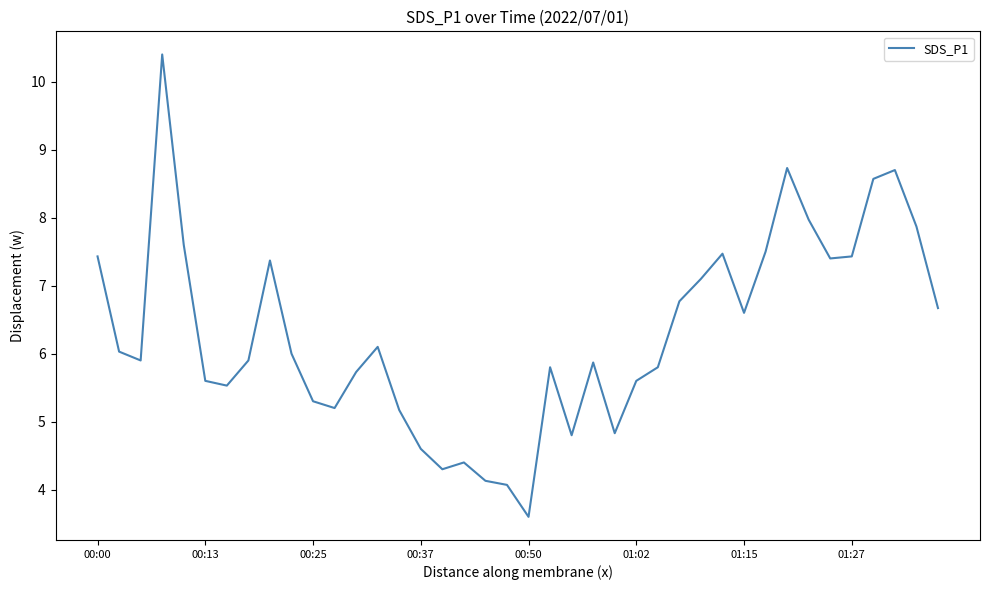

What is the greatest value displayed?

10.4